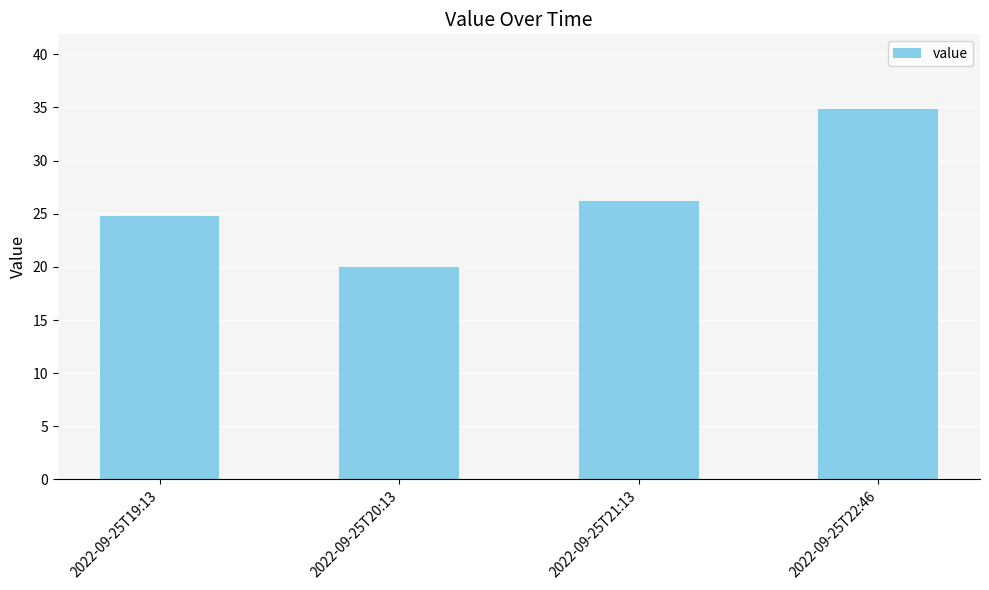

True or false: the data shows 46.8 at 2022-09-25T21:13.

False